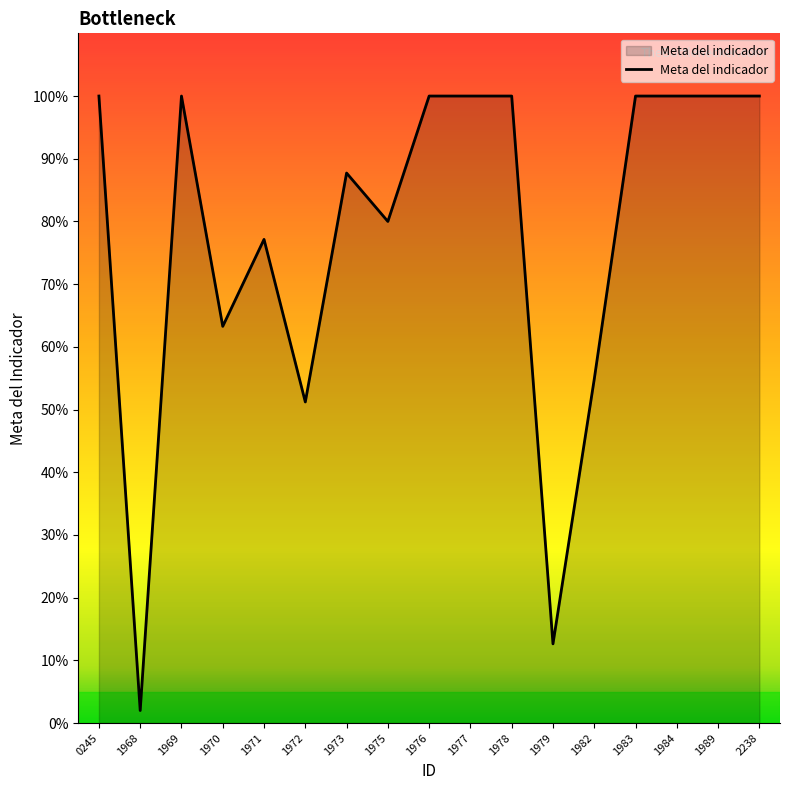

Is it true that the value at 1972 is 31.8?

False